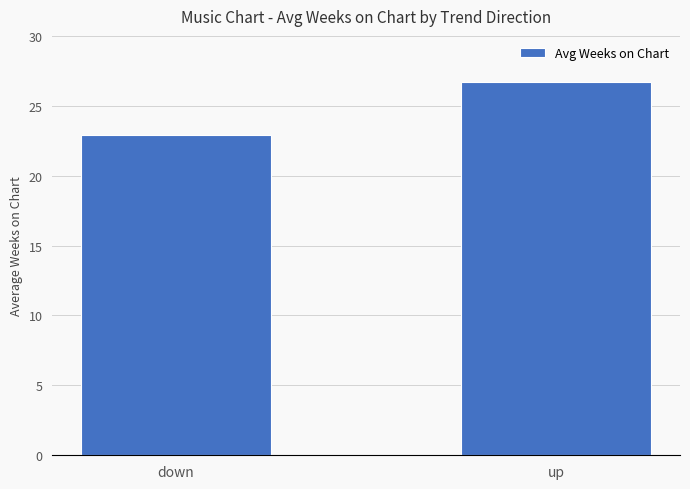

How many categories are shown in the chart?

2